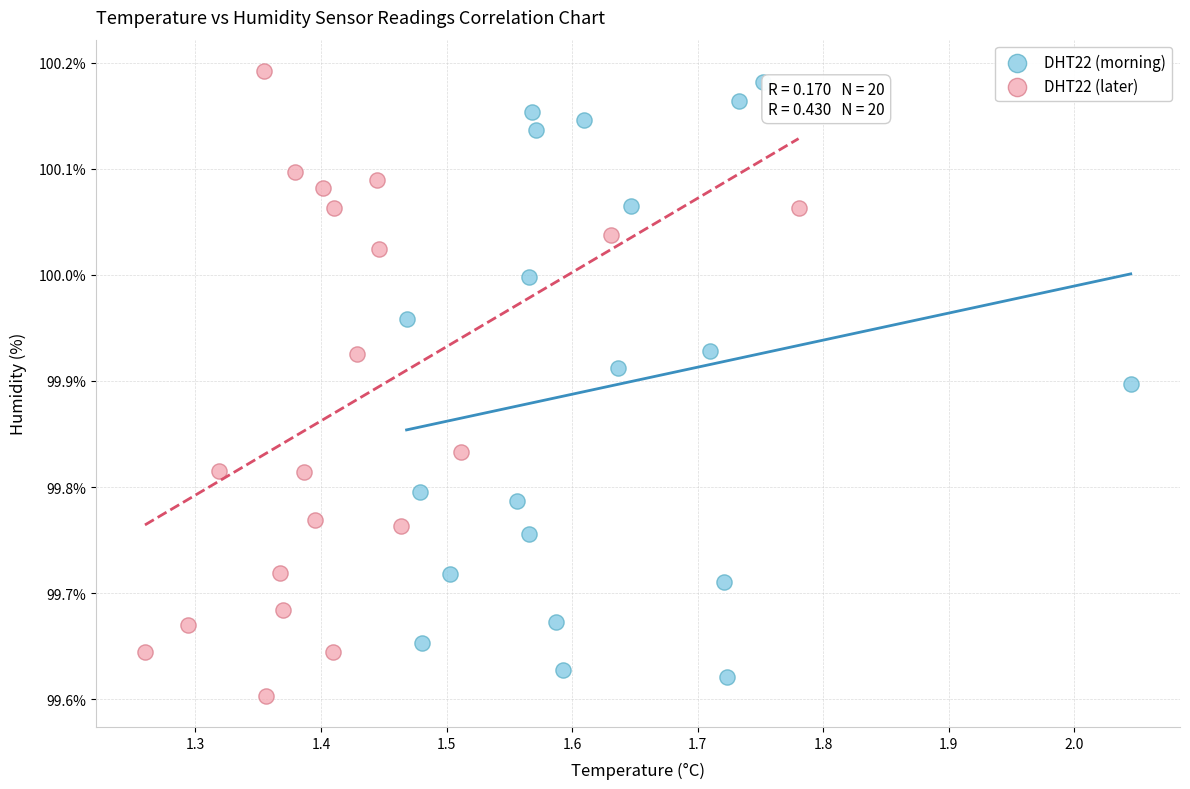

Which series reaches the minimum Y coordinate?

DHT22 (later)